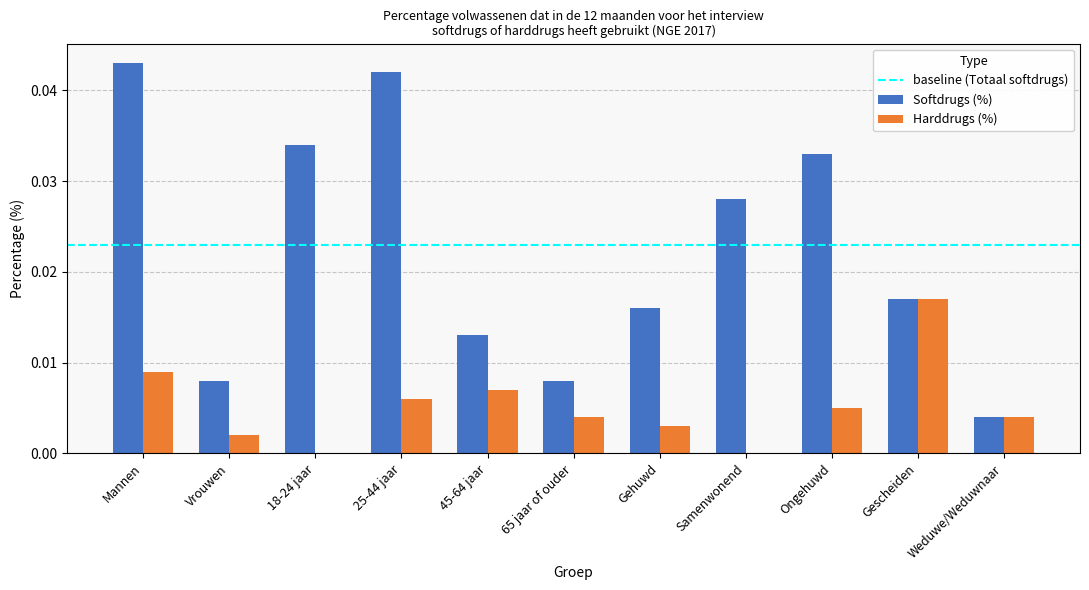

How many Softdrugs (%) values are between 0 and 1?

11